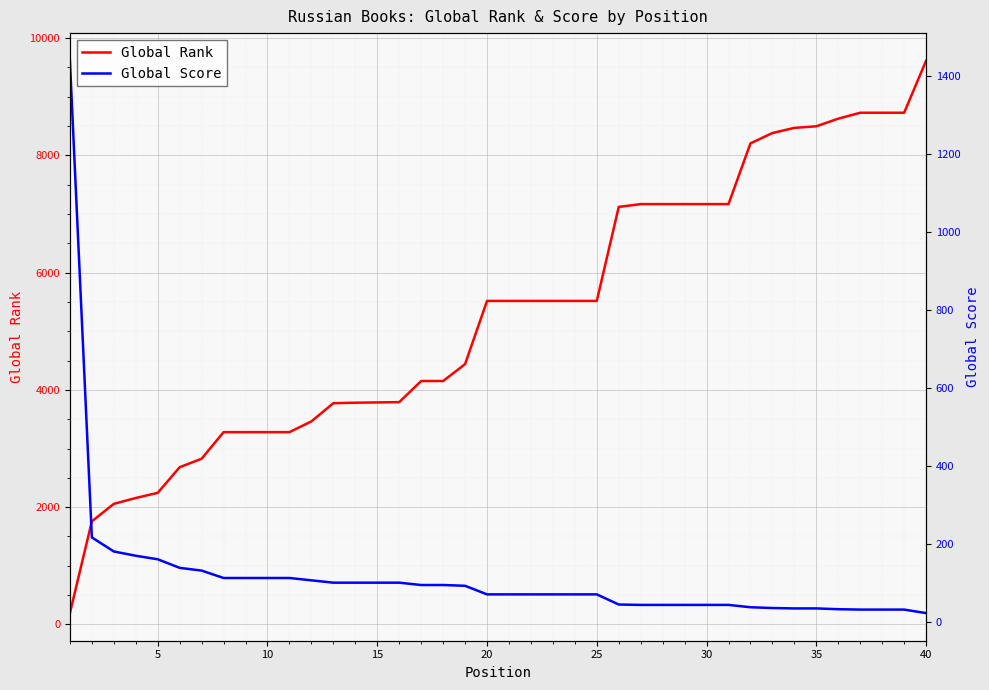

Which series has the largest total across all categories?

Global Rank